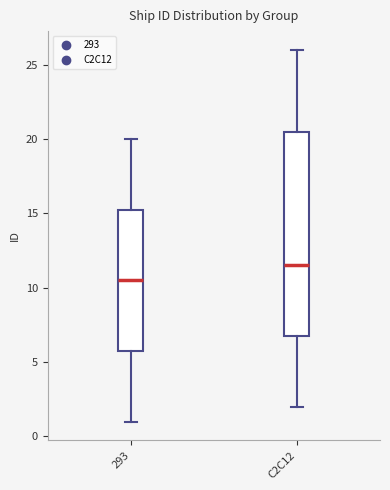

Which box is the tallest, from its lower edge to its upper edge?

C2C12